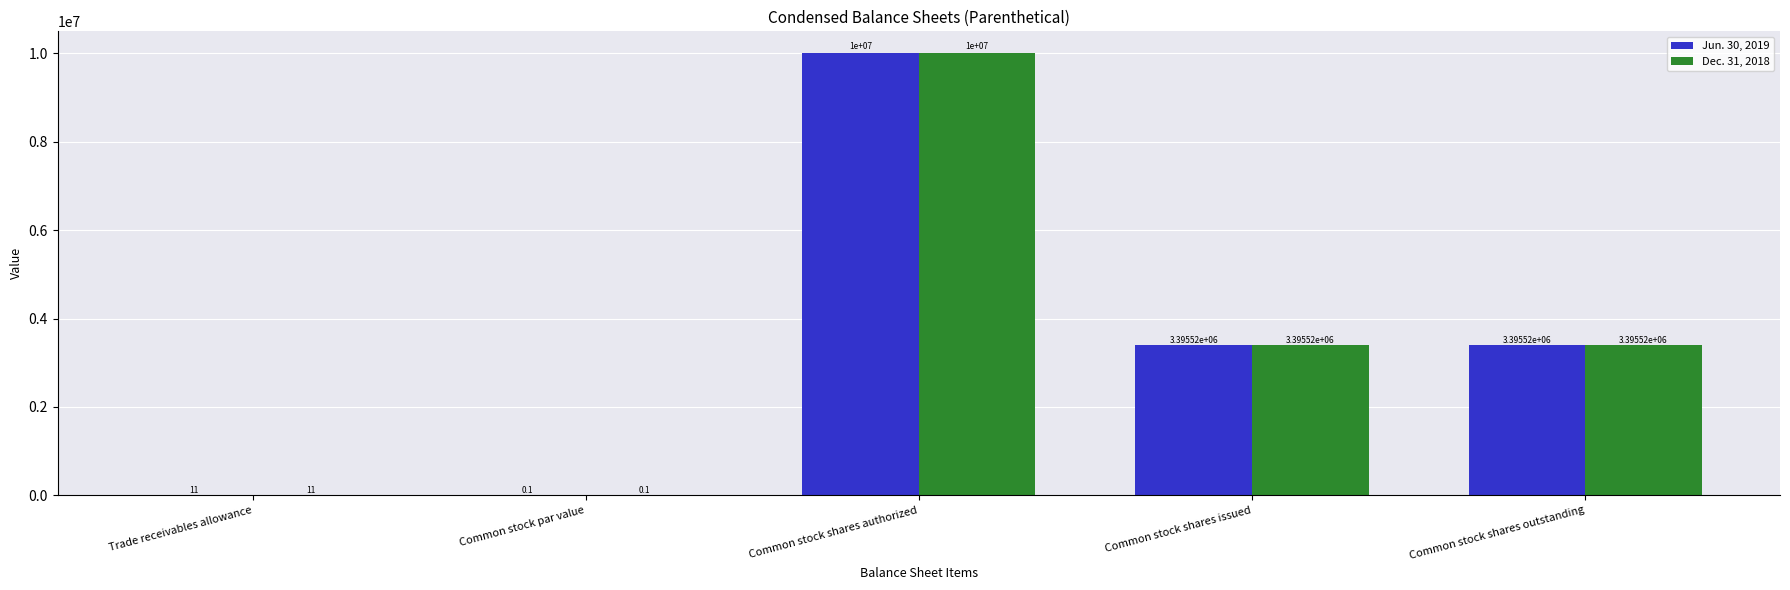

Are the bars grouped side by side (vs. stacked)?

Yes